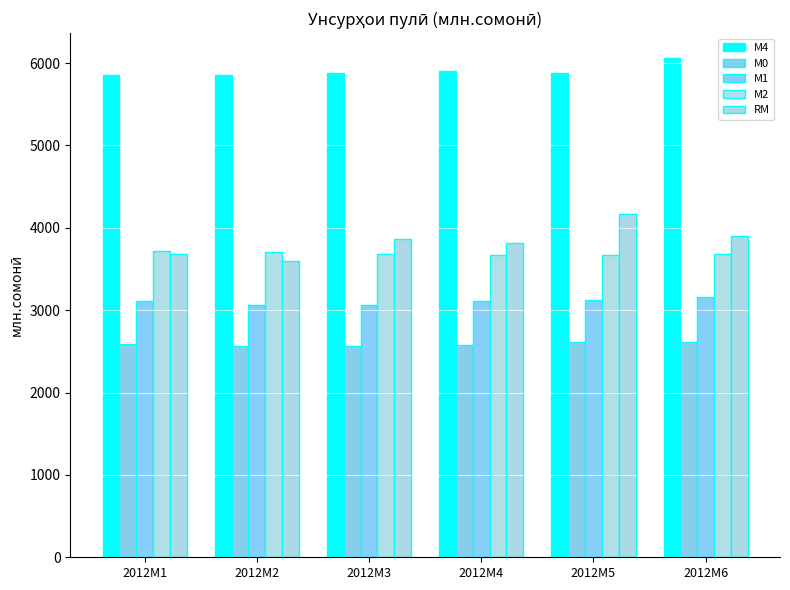

How many bars are there in total?

30